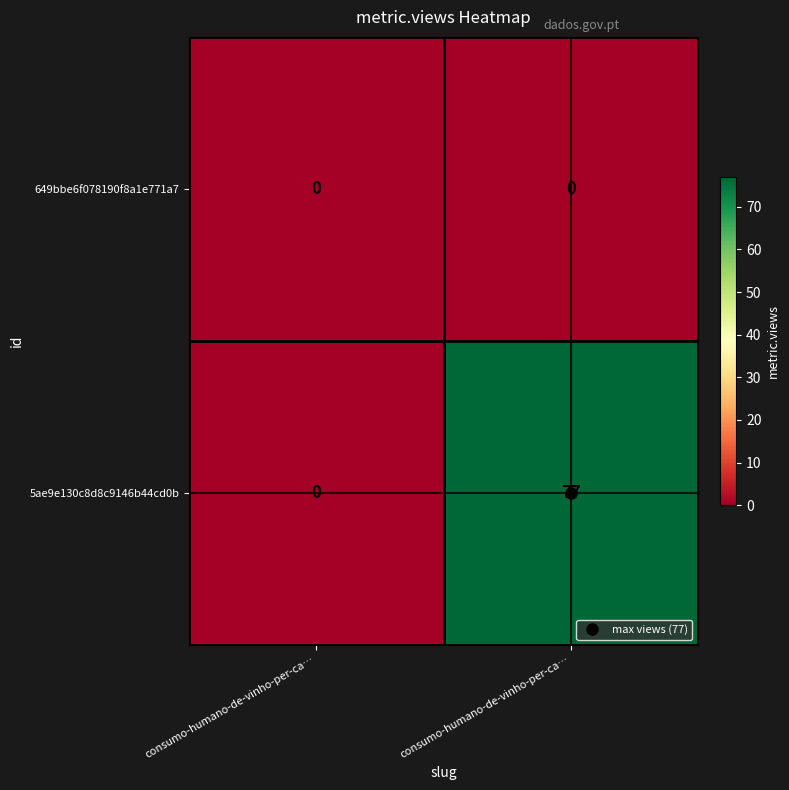

How many data points in 5ae9e130c8d8c9146b44cd0b are less than 77?

1